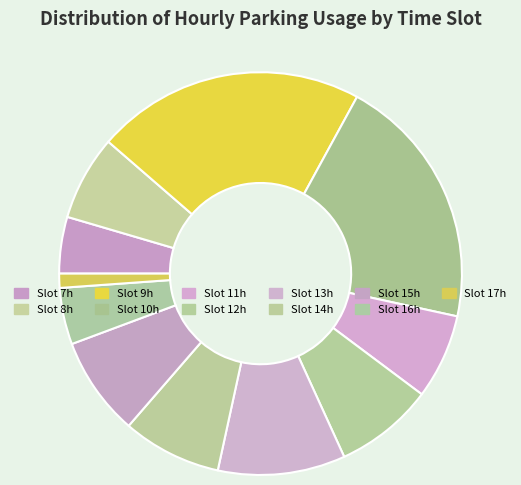

Rank the categories by value from highest to lowest.

9, 10, 13, 12, 14, 15, 8, 11, 7, 16, 17